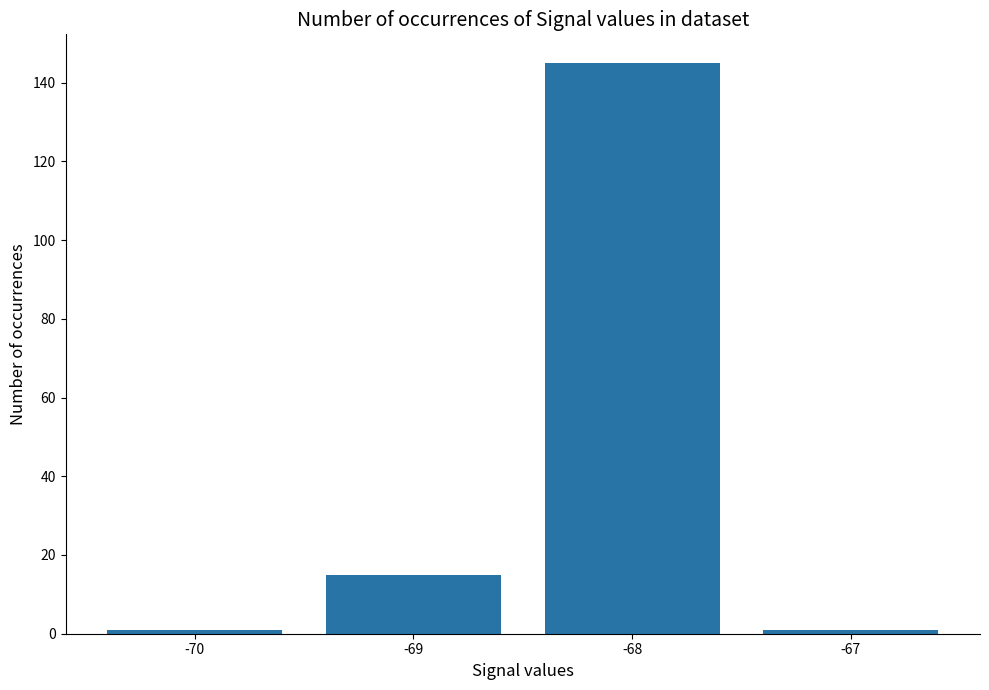

True or false: the data shows 27 at -69.

False